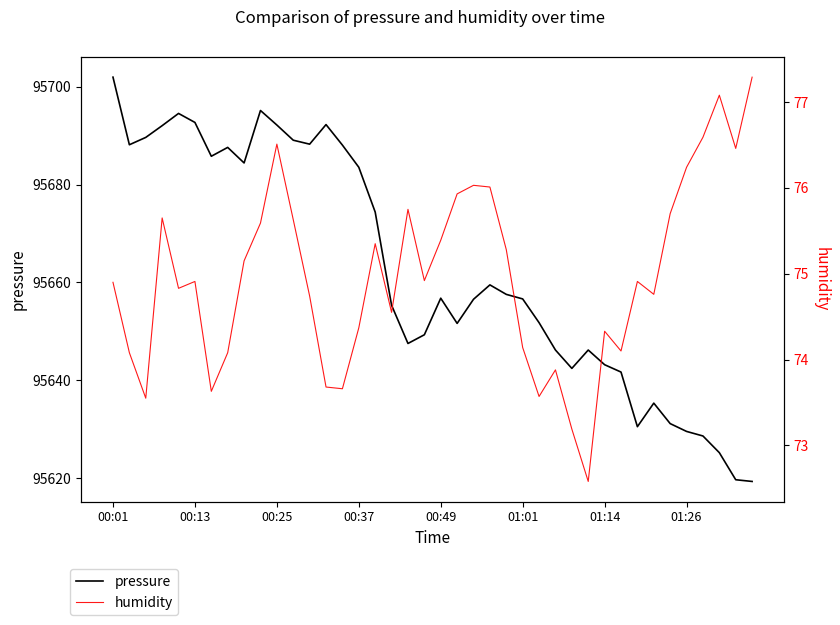

Reading left to right, what are all the values shown in this chart?

pressure: 95701.9	95688.1	95689.6	95692.0	95694.5	95692.7	95685.8	95687.6	95684.4	95695.1	95692.2	95689.1	95688.2	95692.2	95688.1	95683.5	95674.4	95655.3	95647.5	95649.3	95656.8	95651.6	95656.6	95659.5	95657.6	95656.6	95651.8	95646.2	95642.4	95646.2	95643.2	95641.7	95630.5	95635.3	95631.2	95629.6	95628.6	95625.2	95619.7	95619.3
humidity: 74.9	74.1	73.5	75.7	74.8	74.9	73.6	74.1	75.2	75.6	76.5	75.6	74.7	73.7	73.7	74.4	75.3	74.5	75.8	74.9	75.4	75.9	76.0	76.0	75.3	74.1	73.6	73.9	73.2	72.6	74.3	74.1	74.9	74.8	75.7	76.2	76.6	77.1	76.5	77.3